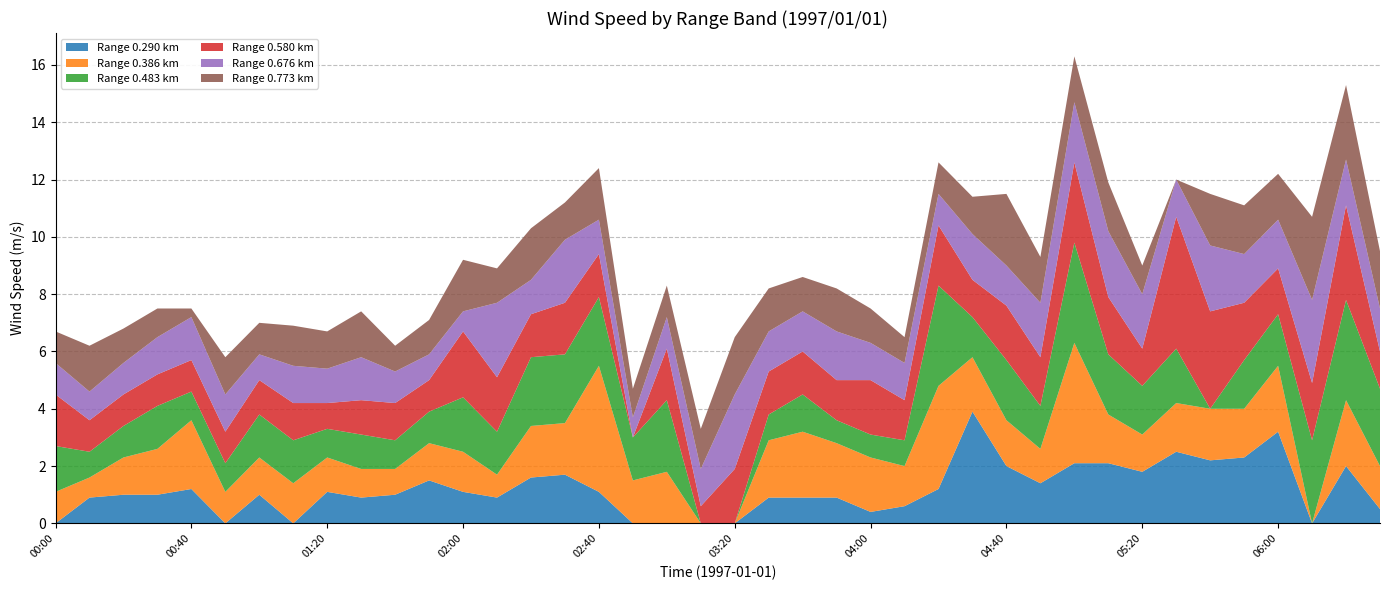

Reading right to left, what are all the values shown in this chart?

0.290: 06:30=0.5	06:20=2.0	06:10=999.0	06:00=3.2	05:50=2.3	05:40=2.2	05:30=2.5	05:20=1.8	05:10=2.1	05:00=2.1	04:50=1.4	04:40=2.0	04:30=3.9	04:20=1.2	04:10=0.6	04:00=0.4	03:50=0.9	03:40=0.9	03:30=0.9	03:20=999.0	03:10=999.0	03:00=999.0	02:50=999.0	02:40=1.1	02:30=1.7	02:20=1.6	02:10=0.9	02:00=1.1	01:50=1.5	01:40=1.0	01:30=0.9	01:20=1.1	01:10=999.0	01:00=1.0	00:50=999.0	00:40=1.2	00:30=1.0	00:20=1.0	00:10=0.9	00:00=999.0
0.386: 06:30=1.5	06:20=2.3	06:10=999.0	06:00=2.3	05:50=1.7	05:40=1.8	05:30=1.7	05:20=1.3	05:10=1.7	05:00=4.2	04:50=1.2	04:40=1.6	04:30=1.9	04:20=3.6	04:10=1.4	04:00=1.9	03:50=1.9	03:40=2.3	03:30=2.0	03:20=999.0	03:10=999.0	03:00=1.8	02:50=1.5	02:40=4.4	02:30=1.8	02:20=1.8	02:10=0.8	02:00=1.4	01:50=1.3	01:40=0.9	01:30=1.0	01:20=1.2	01:10=1.4	01:00=1.3	00:50=1.1	00:40=2.4	00:30=1.6	00:20=1.3	00:10=0.7	00:00=1.1
0.483: 06:30=2.7	06:20=3.5	06:10=2.9	06:00=1.8	05:50=1.7	05:40=999.0	05:30=1.9	05:20=1.7	05:10=2.1	05:00=3.5	04:50=1.5	04:40=2.1	04:30=1.4	04:20=3.5	04:10=0.9	04:00=0.8	03:50=0.8	03:40=1.3	03:30=0.9	03:20=999.0	03:10=999.0	03:00=2.5	02:50=1.5	02:40=2.4	02:30=2.4	02:20=2.4	02:10=1.5	02:00=1.9	01:50=1.1	01:40=1.0	01:30=1.2	01:20=1.0	01:10=1.5	01:00=1.5	00:50=1.0	00:40=1.0	00:30=1.5	00:20=1.1	00:10=0.9	00:00=1.6
0.580: 06:30=1.3	06:20=3.3	06:10=2.0	06:00=1.6	05:50=2.0	05:40=3.4	05:30=4.6	05:20=1.3	05:10=2.0	05:00=2.8	04:50=1.7	04:40=1.9	04:30=1.3	04:20=2.1	04:10=1.4	04:00=1.9	03:50=1.4	03:40=1.5	03:30=1.5	03:20=1.9	03:10=0.6	03:00=1.8	02:50=999.0	02:40=1.5	02:30=1.8	02:20=1.5	02:10=1.9	02:00=2.3	01:50=1.1	01:40=1.3	01:30=1.2	01:20=0.9	01:10=1.3	01:00=1.2	00:50=1.1	00:40=1.1	00:30=1.1	00:20=1.1	00:10=1.1	00:00=1.8
0.676: 06:30=1.5	06:20=1.6	06:10=2.9	06:00=1.7	05:50=1.7	05:40=2.3	05:30=1.3	05:20=1.9	05:10=2.3	05:00=2.1	04:50=1.9	04:40=1.4	04:30=1.6	04:20=1.1	04:10=1.3	04:00=1.3	03:50=1.7	03:40=1.4	03:30=1.4	03:20=2.6	03:10=1.3	03:00=1.1	02:50=0.7	02:40=1.2	02:30=2.2	02:20=1.2	02:10=2.6	02:00=0.7	01:50=0.9	01:40=1.1	01:30=1.5	01:20=1.2	01:10=1.3	01:00=0.9	00:50=1.3	00:40=1.5	00:30=1.3	00:20=1.1	00:10=1.0	00:00=1.1
0.773: 06:30=2.0	06:20=2.6	06:10=2.9	06:00=1.6	05:50=1.7	05:40=1.8	05:30=999.0	05:20=1.0	05:10=1.7	05:00=1.6	04:50=1.6	04:40=2.5	04:30=1.3	04:20=1.1	04:10=0.9	04:00=1.2	03:50=1.5	03:40=1.2	03:30=1.5	03:20=2.0	03:10=1.4	03:00=1.1	02:50=1.0	02:40=1.8	02:30=1.3	02:20=1.8	02:10=1.2	02:00=1.8	01:50=1.2	01:40=0.9	01:30=1.6	01:20=1.3	01:10=1.4	01:00=1.1	00:50=1.3	00:40=0.3	00:30=1.0	00:20=1.2	00:10=1.6	00:00=1.1